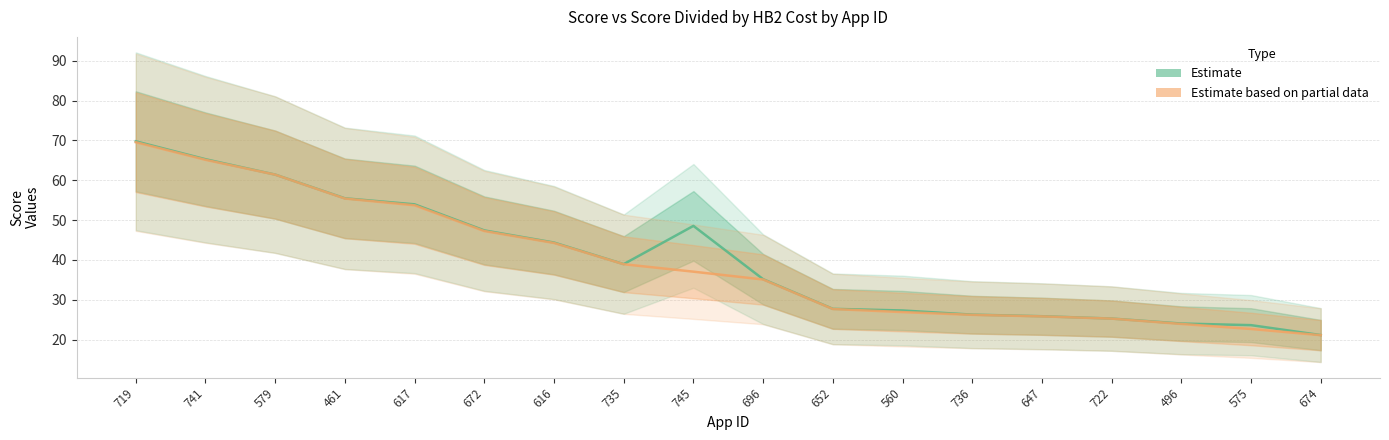

Reading left to right, extract all data points from this chart.

Estimate: 69.8	65.3	61.4	55.5	54.0	47.4	44.4	38.9	48.5	35.2	27.7	27.3	26.3	25.9	25.3	24.0	23.6	21.1
Estimate based on partial data: 69.6	65.1	61.4	55.4	53.7	47.3	44.3	38.9	37.1	35.1	27.7	26.9	26.2	25.8	25.3	23.9	22.7	21.1